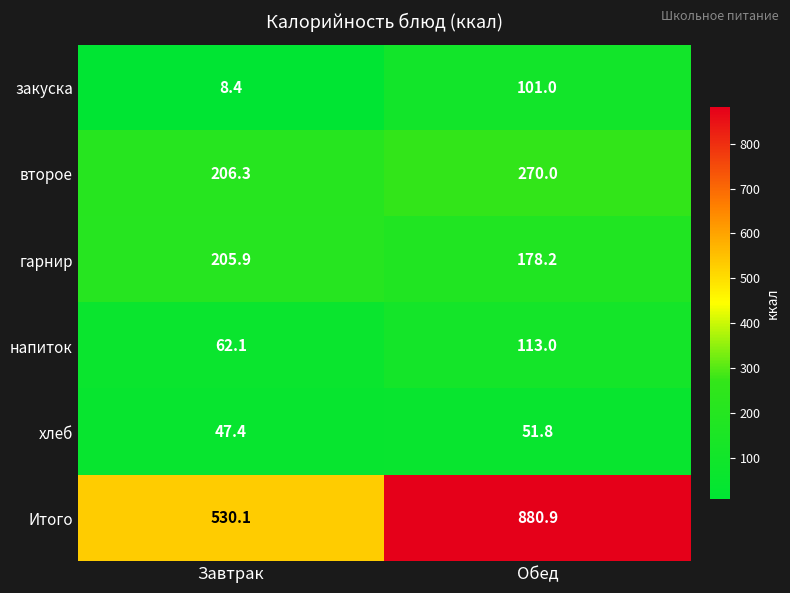

What is the difference between the второе values at Завтрак and Обед?

63.7